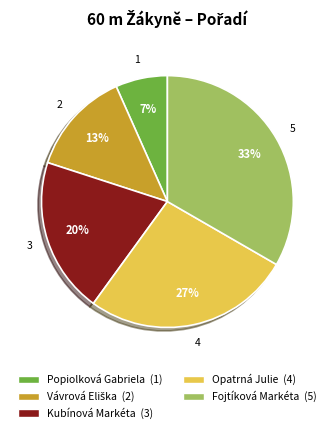

Count the number of slices in the pie.

5